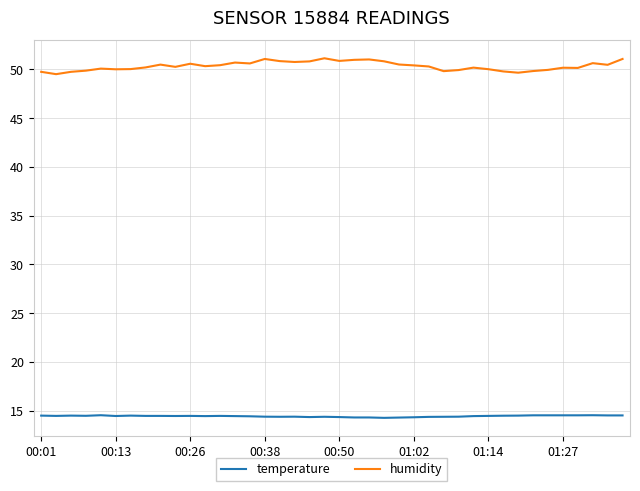

What is the difference between the maximum and minimum values in the humidity series?

1.6